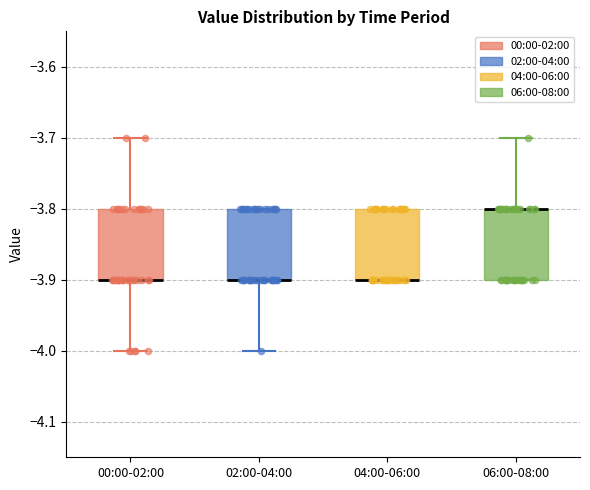

Reading left to right, read every box against the y-axis: the position of its median line, the range the box covers, and the ends of its whiskers. The values are not printed on the chart, so give them approximately, as read against the axis.

00:00-02:00: median -3.9 (drawn on the box's lower edge), box -3.9 to -3.8, whiskers -4.0 to -3.7
02:00-04:00: median -3.9 (drawn on the box's lower edge), box -3.9 to -3.8, whiskers -4.0 to -3.8
04:00-06:00: median -3.9 (drawn on the box's lower edge), box -3.9 to -3.8, whiskers -3.9 to -3.8
06:00-08:00: median -3.8 (drawn on the box's upper edge), box -3.9 to -3.8, whiskers -3.9 to -3.7